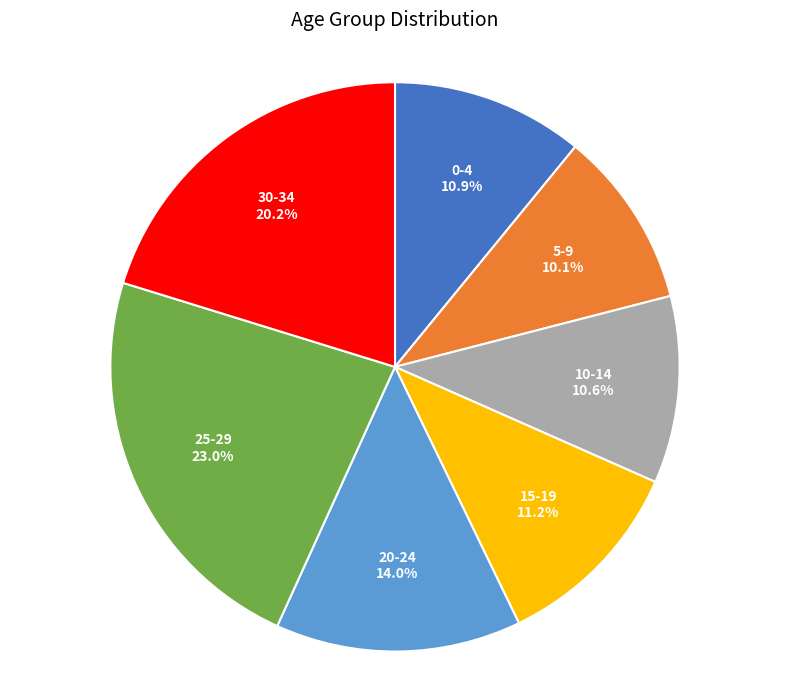

To the nearest percent, what is the combined percentage of 0-4 and 20-24?

25%